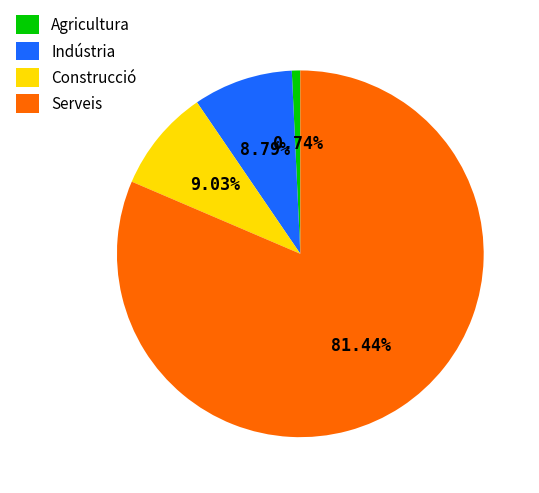

Which has a higher value, Agricultura or Indústria?

Indústria